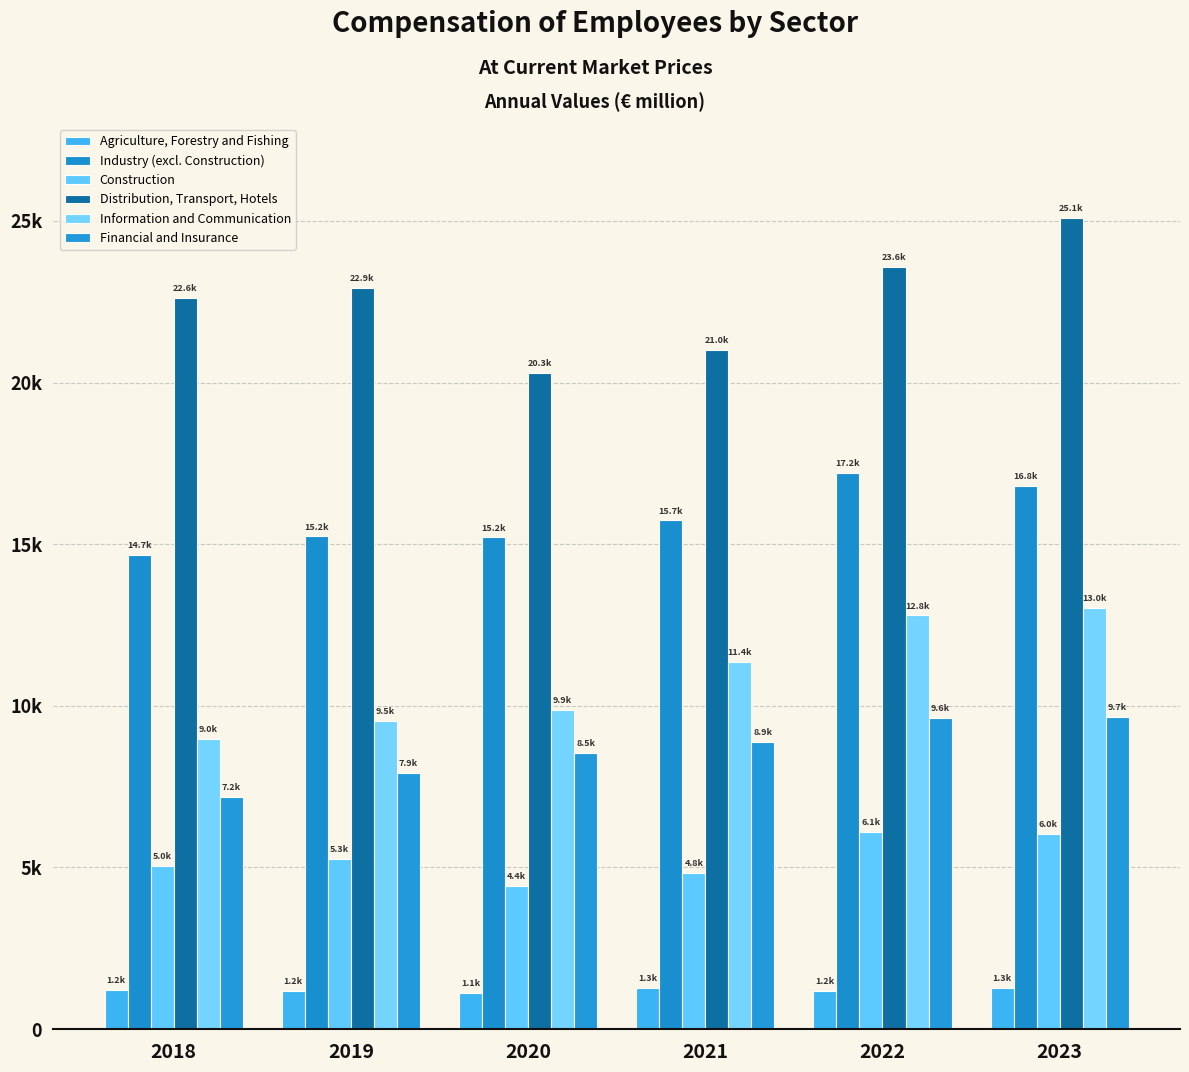

Are the bars horizontal?

No